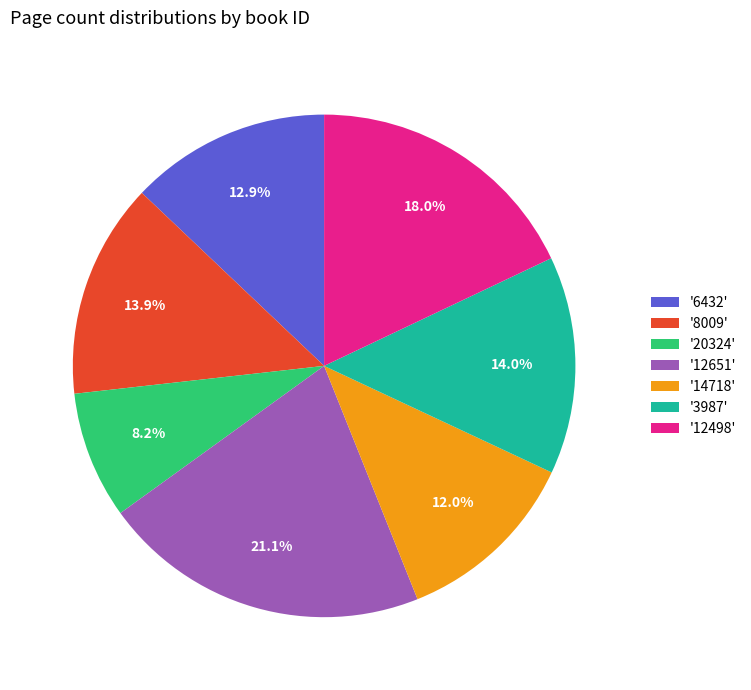

What is the ratio of the value at '3987' to the value at '12651'?

0.7